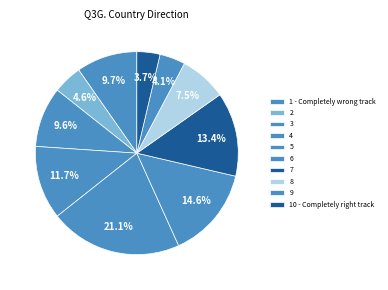

How many segments does this pie chart have?

10